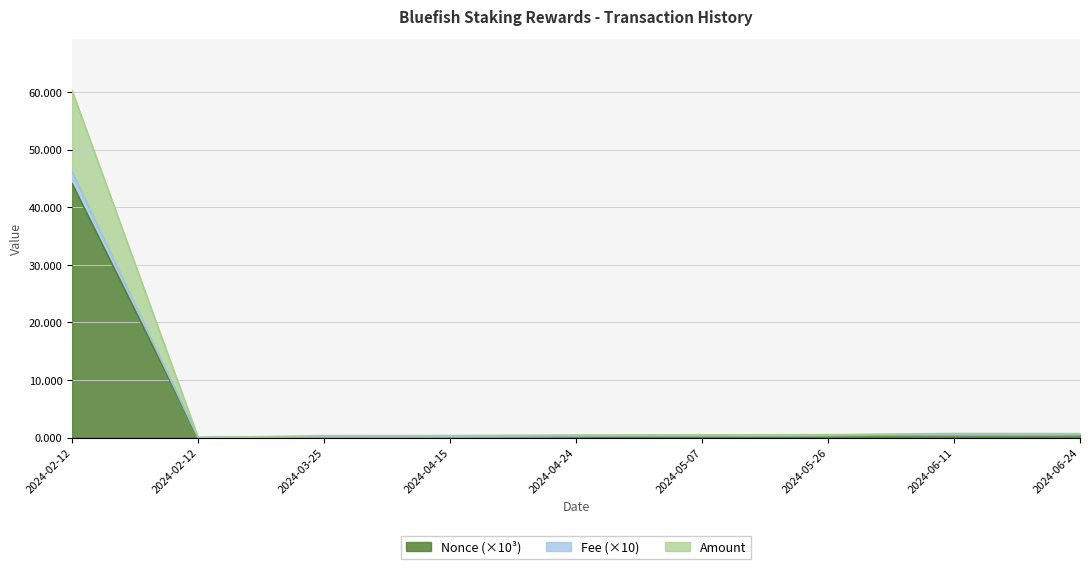

What is the highest value of the Amount series?

60.2